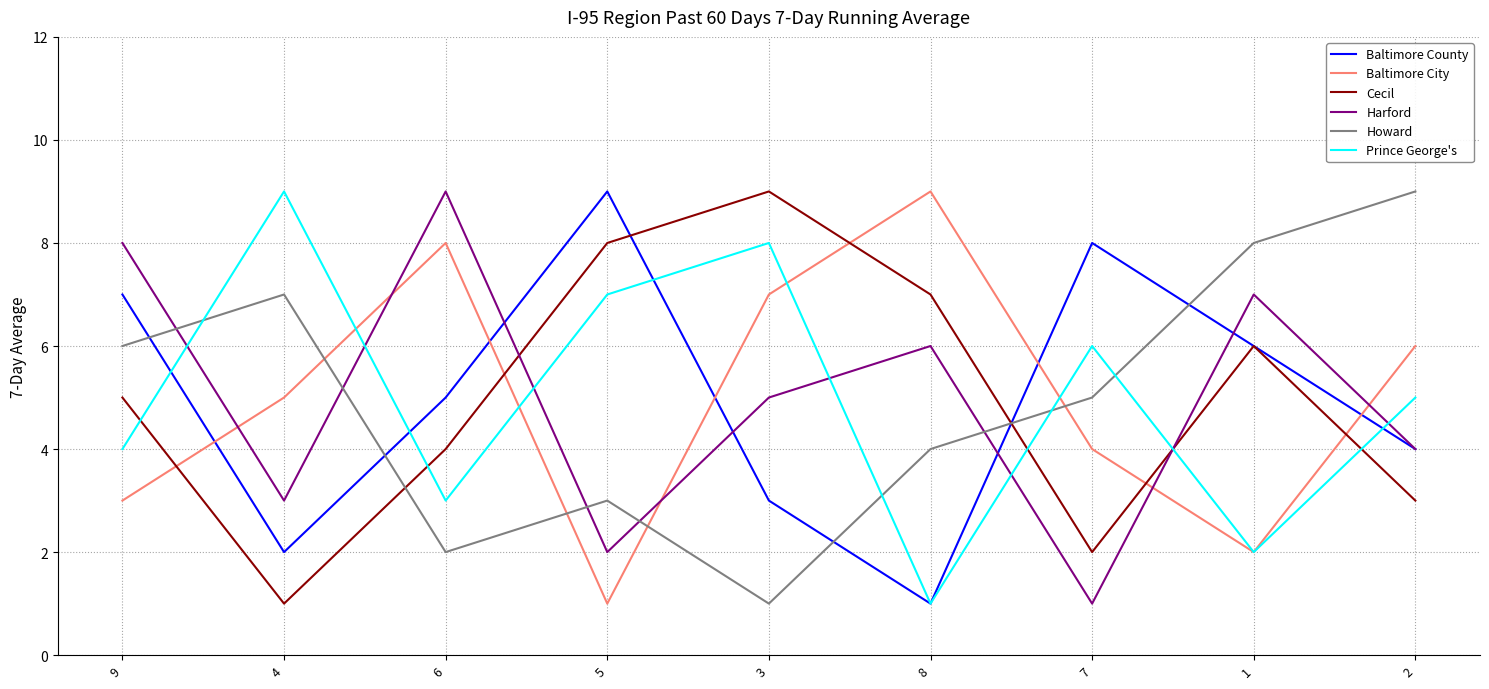

Which series ends up on top after the final intersection of Prince George's and Howard?

Howard